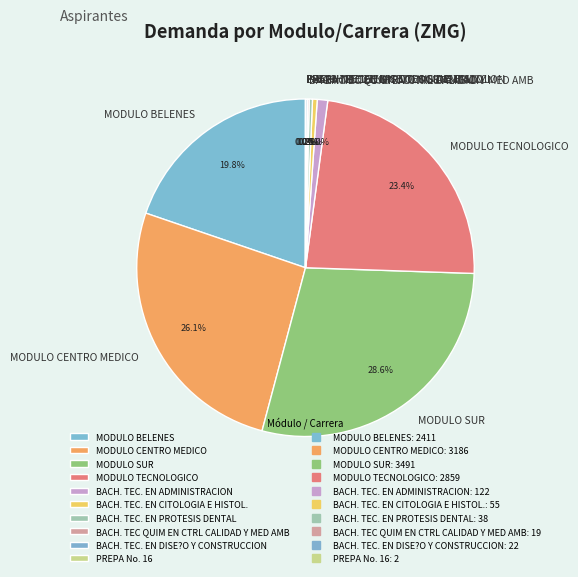

To the nearest percent, what is the difference between the MODULO BELENES and BACH. TEC. EN PROTESIS DENTAL slice percentages?

19%